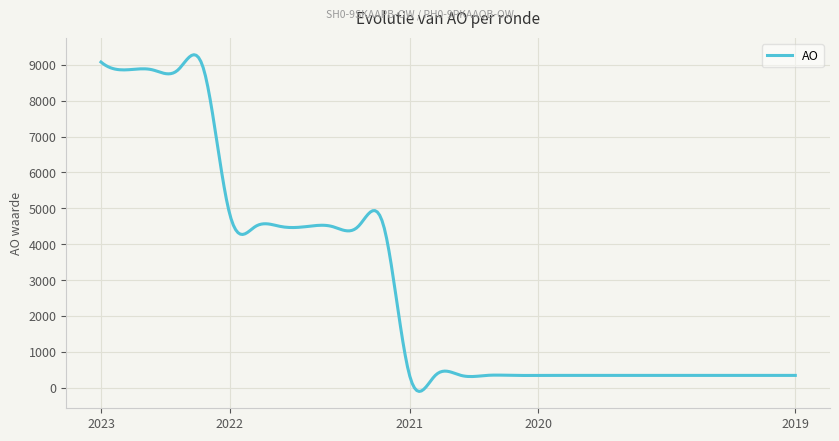

What is the difference between the maximum and minimum values?

9390.4